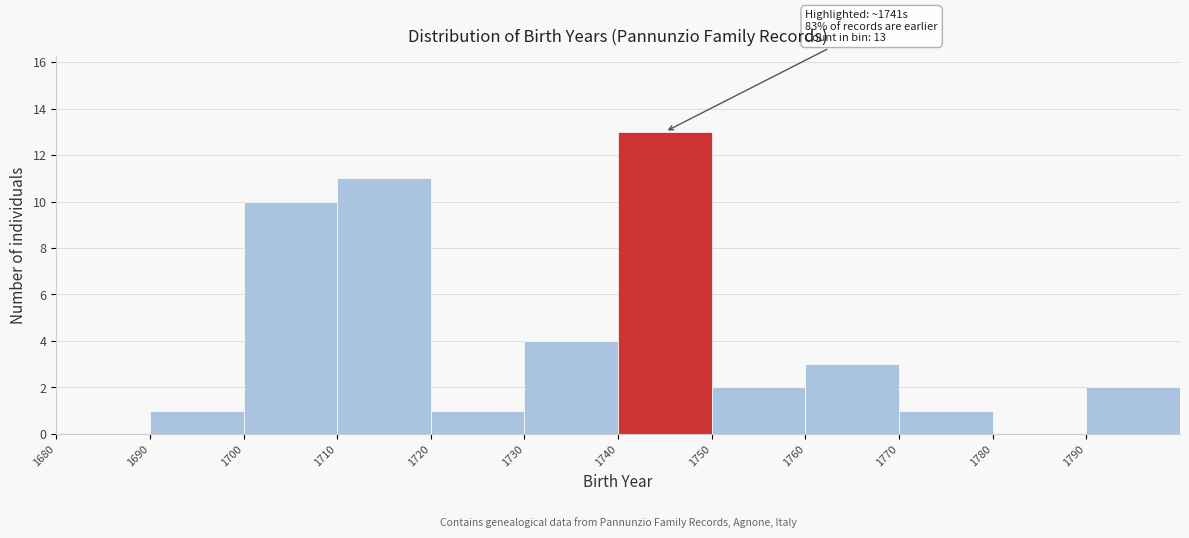

Which range on the x-axis has the tallest bar?

1740 to 1750